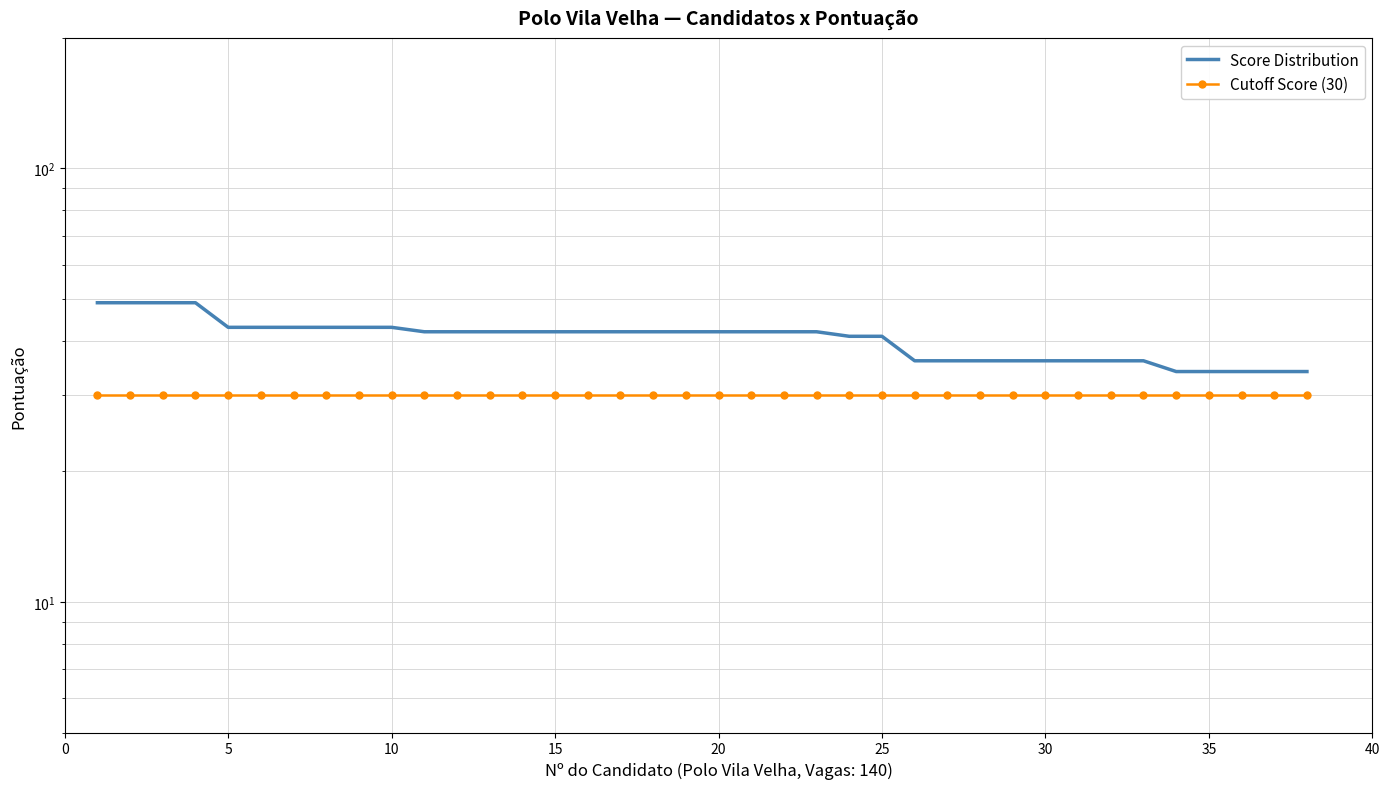

Rank the series by their average value, from lowest to highest.

Cutoff Score (30), Score Distribution